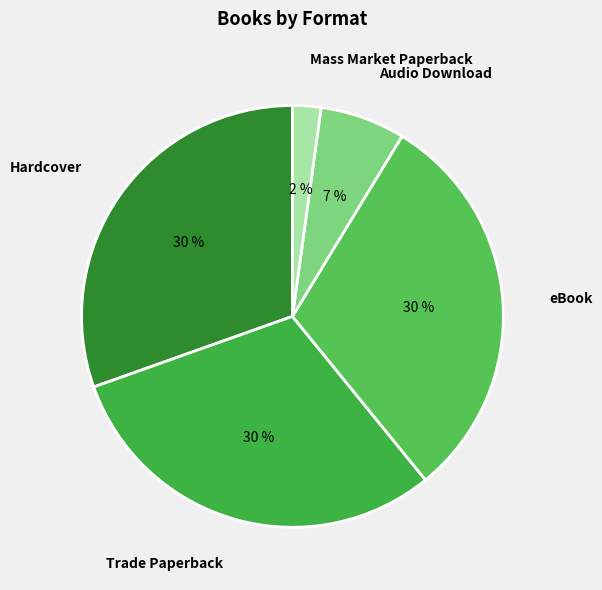

What is the smallest slice in the pie chart?

Mass Market Paperback